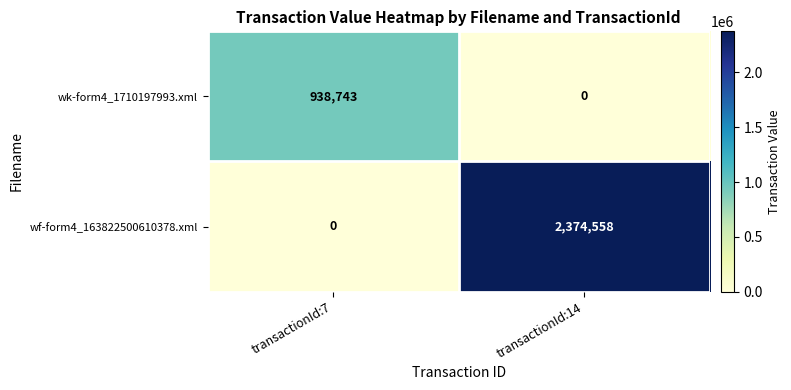

Is it true that wf-form4_163822500610378.xml equals 0 at transactionId:7?

True